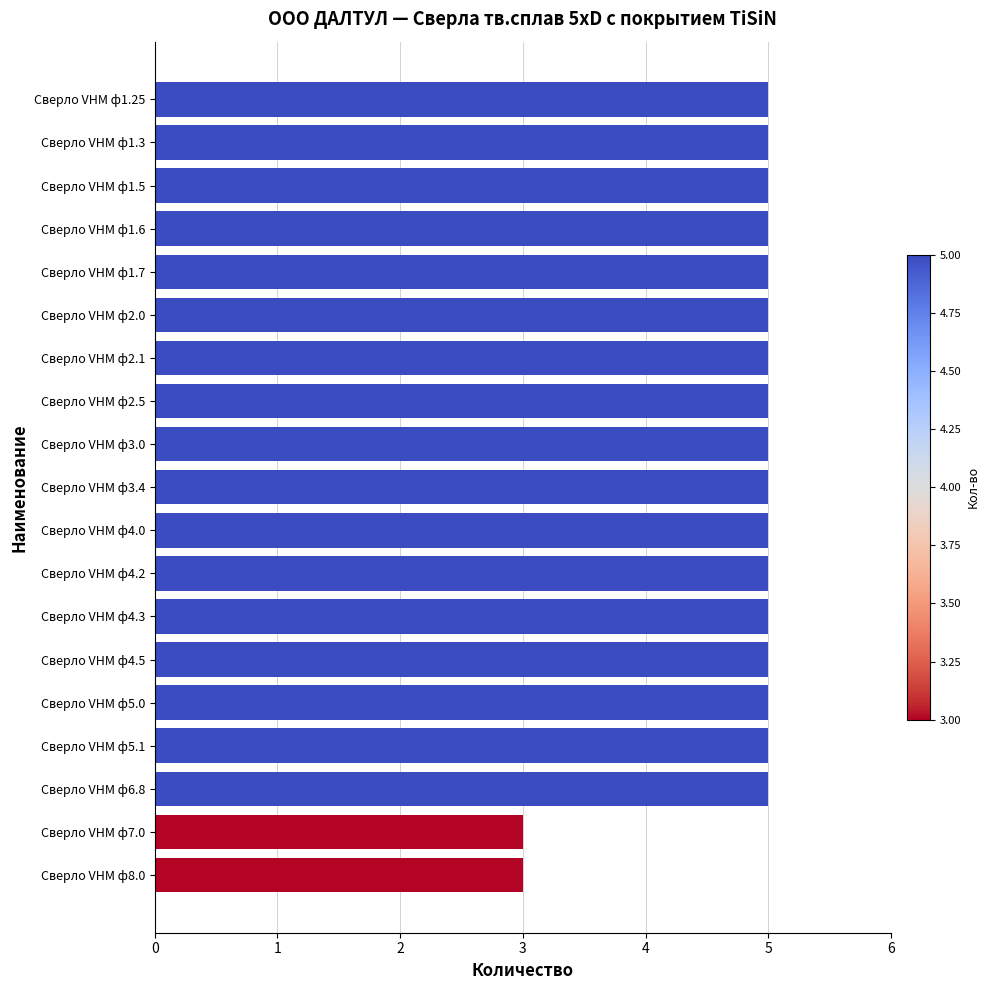

Approximately how many times larger is the value at Сверло VHM ф5.1 compared to Сверло VHM ф4.0?

1.0